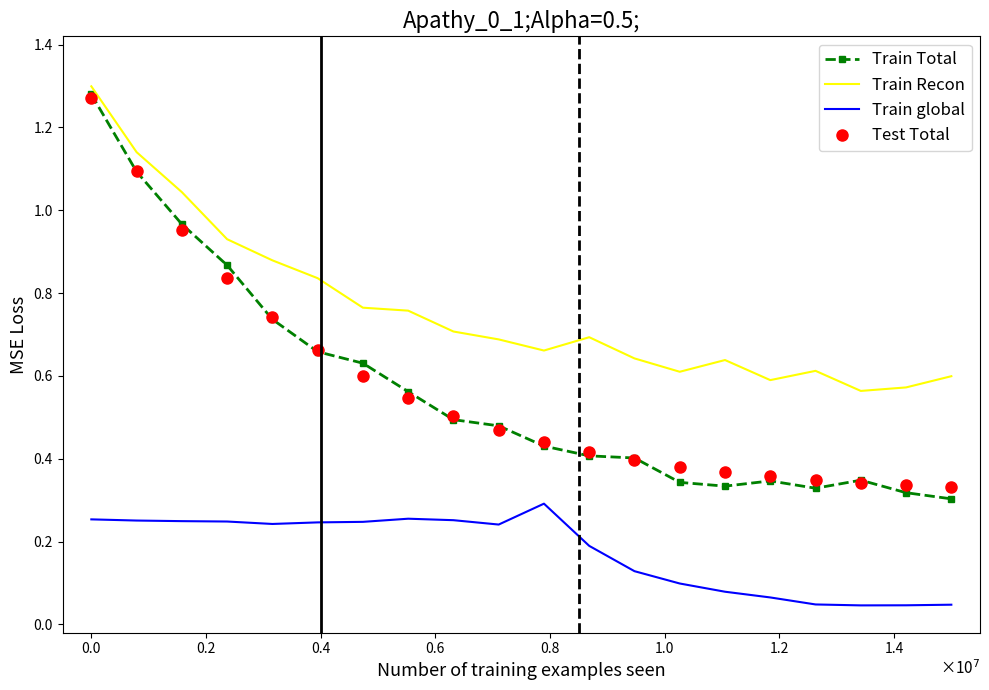

In Train Total, how many points are higher than both neighbors (excluding endpoints)?

2